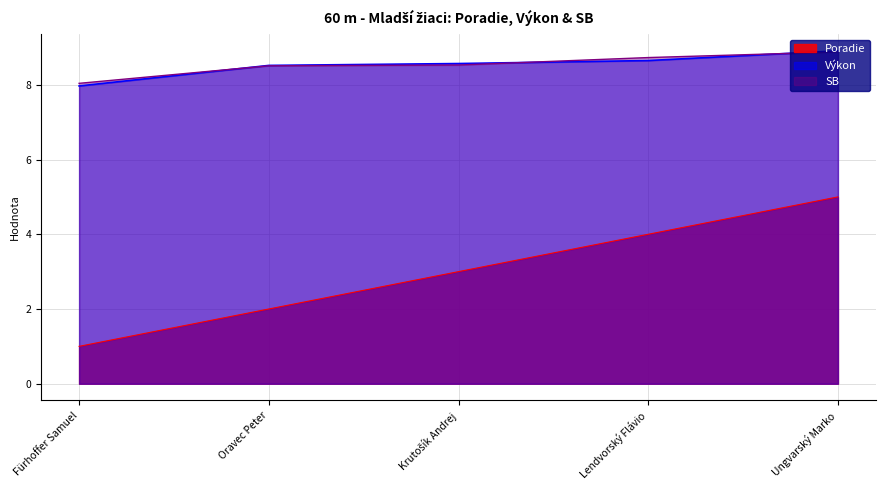

True or false: SB has more than 0 interior local peaks.

False